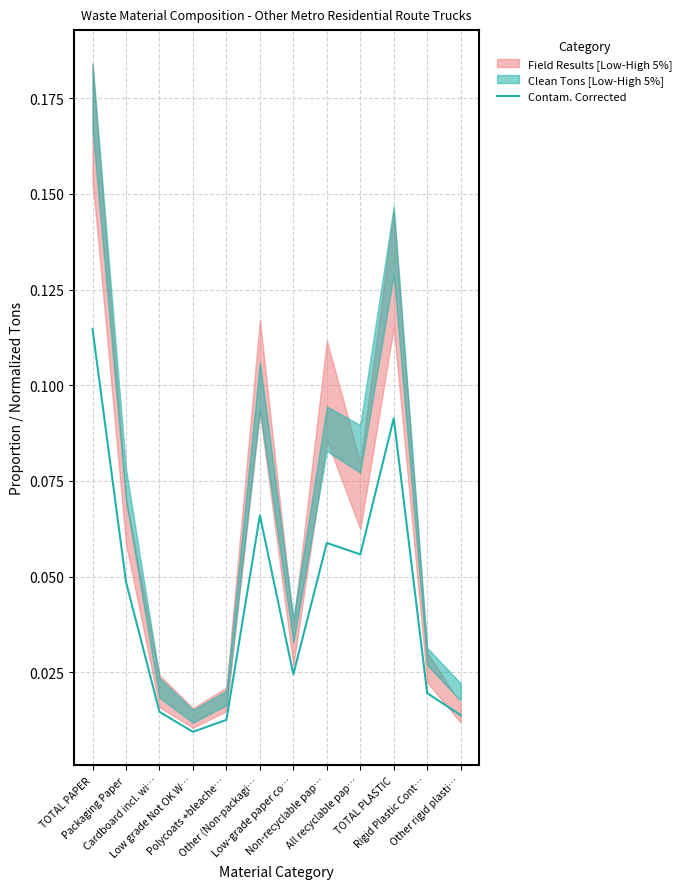

Reading left to right, extract all data points from this chart.

0.1	0.0	0.0	0.0	0.0	0.1	0.0	0.1	0.1	0.1	0.0	0.0